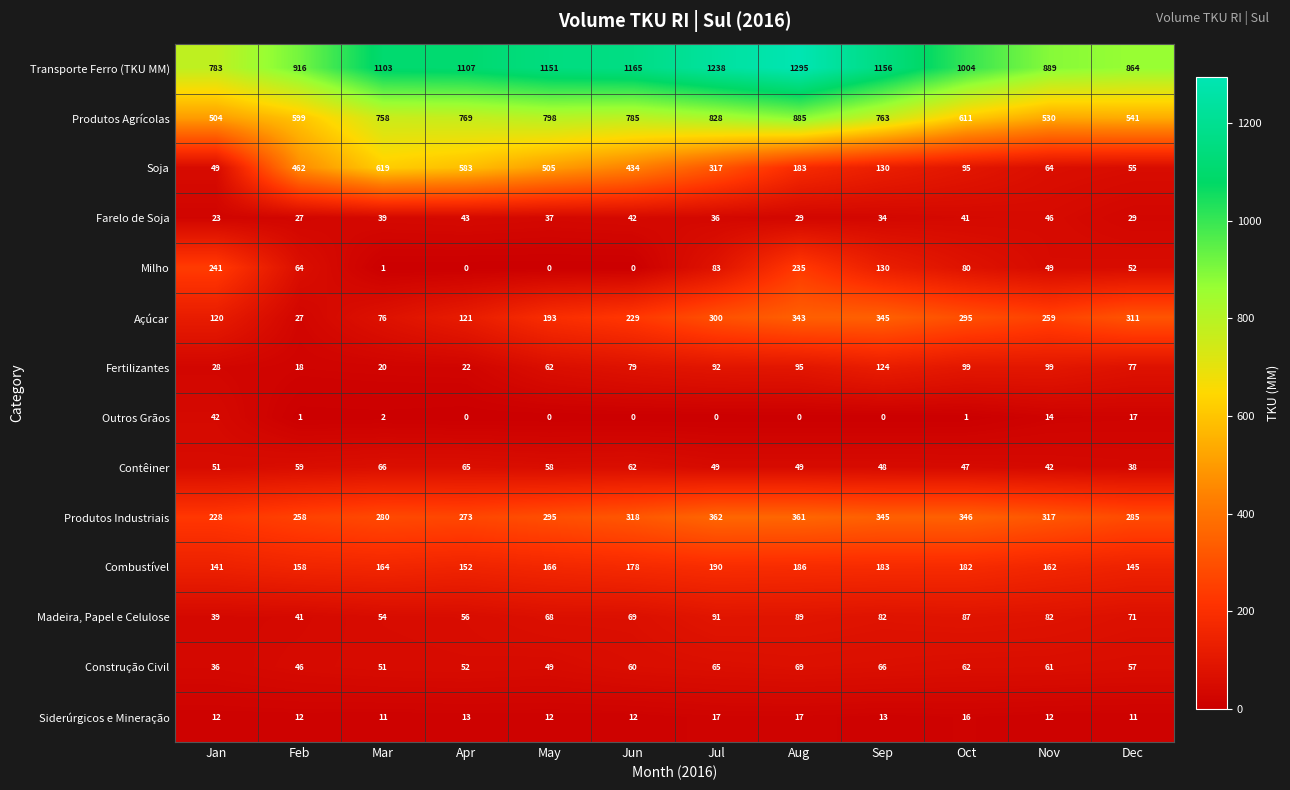

Which series changed the most between Jan and Jun?

Soja